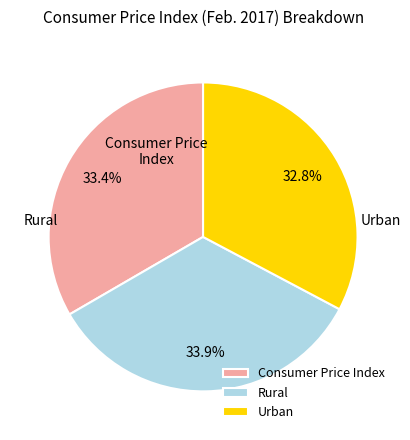

Count the number of slices in the pie.

3